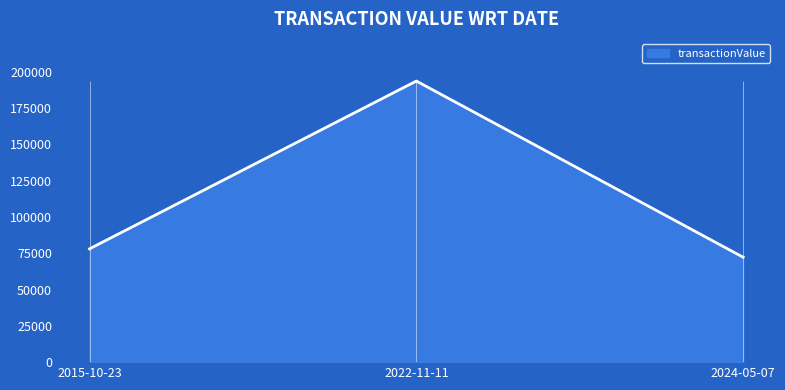

Where is transactionValue nearest to the value 132850?

2015-10-23